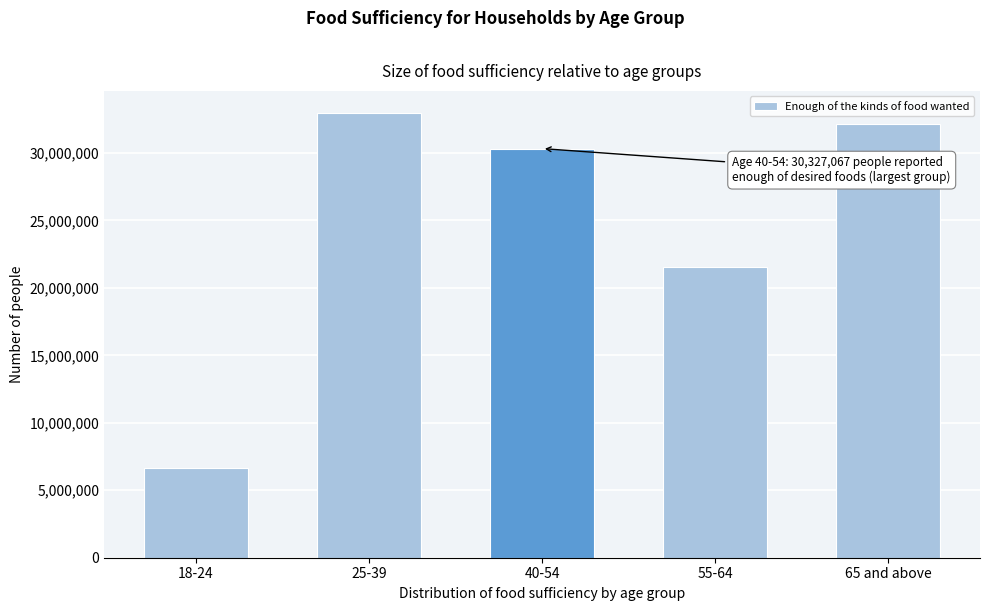

Reading left to right, what are all the values shown in this chart?

6677878	32955275	30327067	21562450	32168100